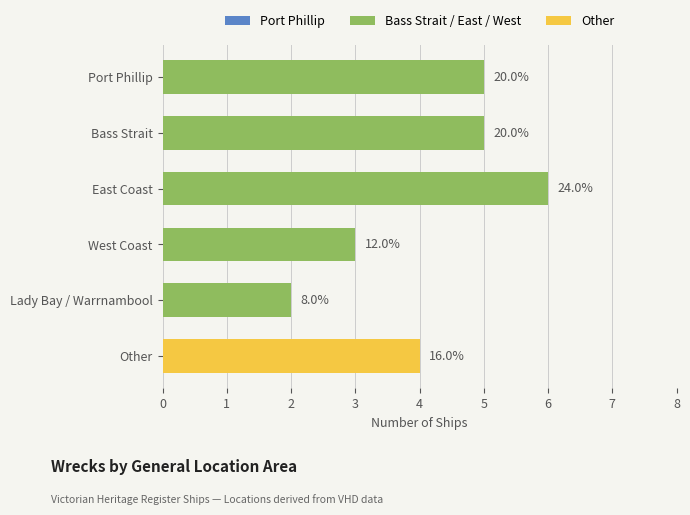

Does the chart contain any negative values?

No